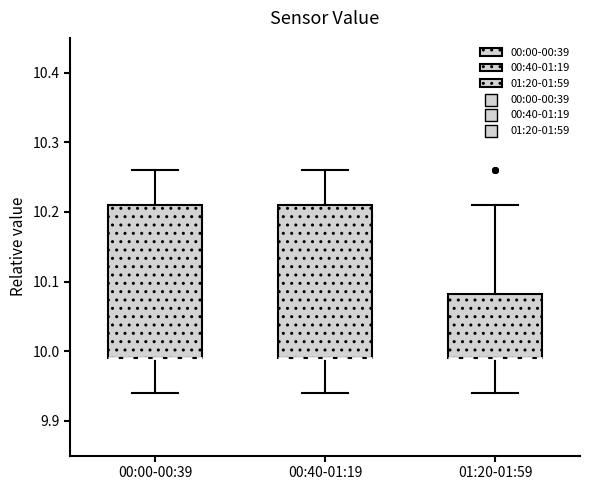

Reading left to right, read every box against the y-axis: the position of its median line, the range the box covers, and the ends of its whiskers. The values are not printed on the chart, so give them approximately, as read against the axis.

00:00-00:39: median 9.99 (drawn on the box's lower edge), box 9.99 to 10.21, whiskers 9.94 to 10.26
00:40-01:19: median 9.99 (drawn on the box's lower edge), box 9.99 to 10.21, whiskers 9.94 to 10.26
01:20-01:59: median 9.99 (drawn on the box's lower edge), box 9.99 to 10.08, whiskers 9.94 to 10.21